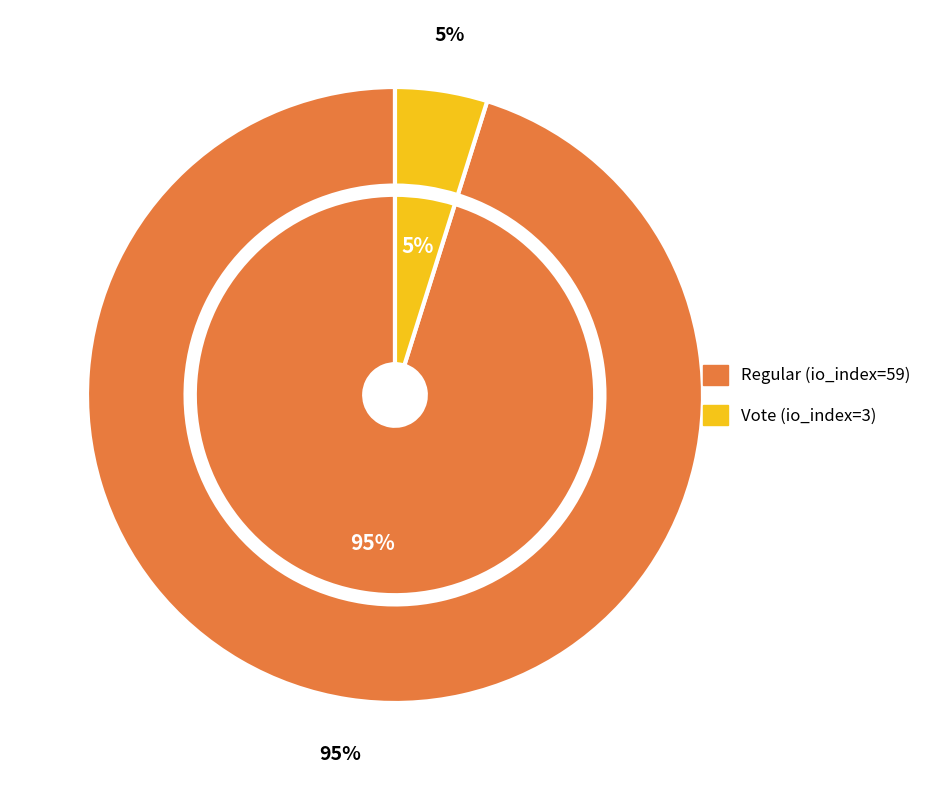

What portion of the pie excludes 1?

95.2%